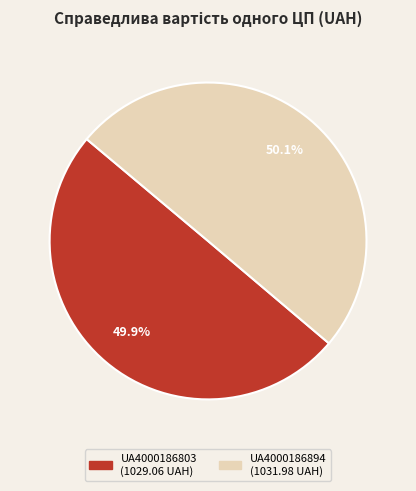

What percentage is the UA4000186894 slice, to the nearest percent?

50%